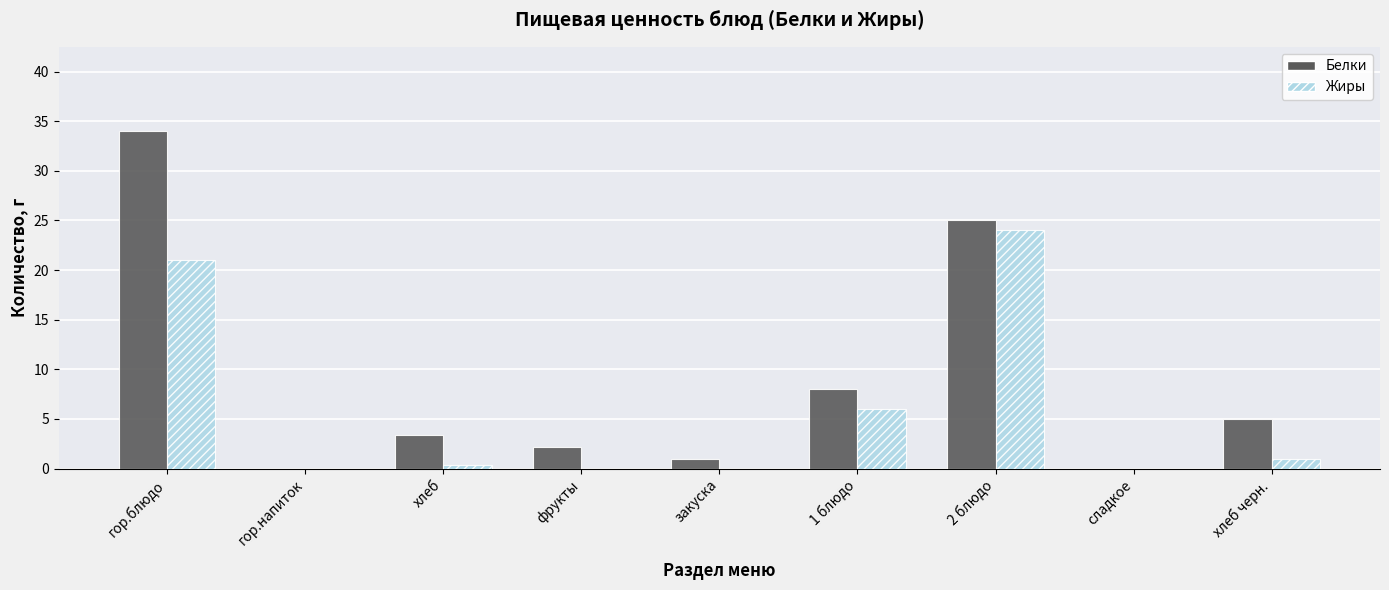

What is the sum of the Жиры values at сладкое and 1 блюдо?

6.0